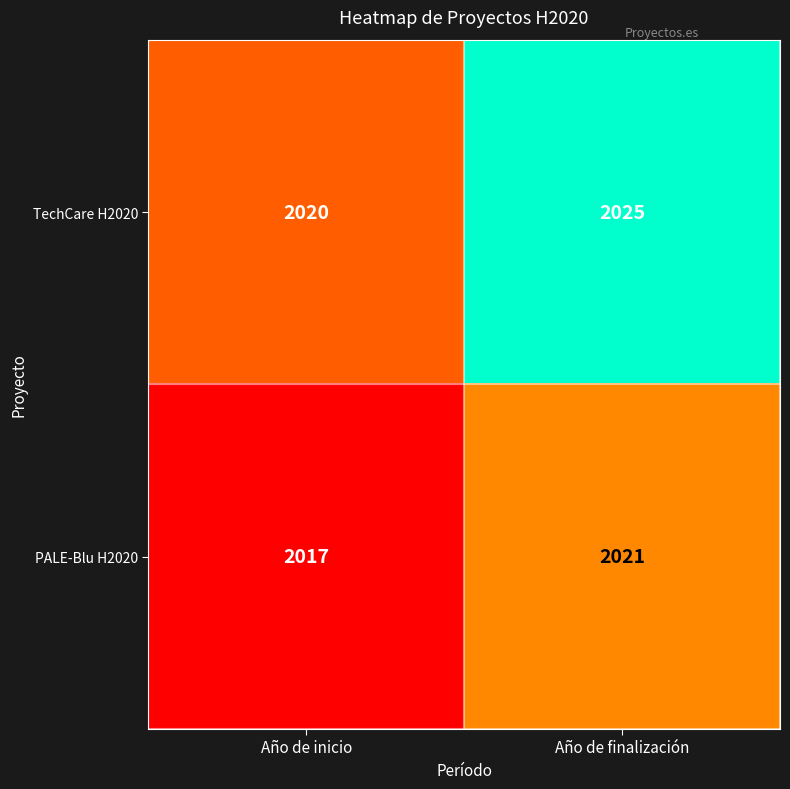

What is the difference between the highest and lowest values at Año de finalización?

4